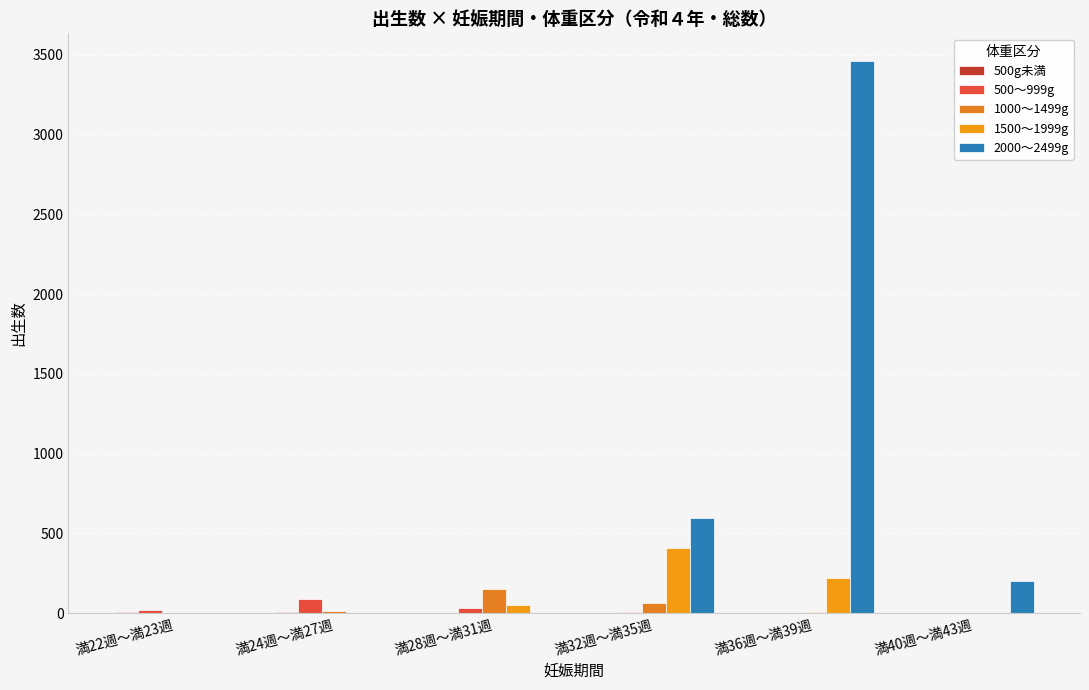

Which category has the highest value in the 1500～1999g series?

満32週～満35週